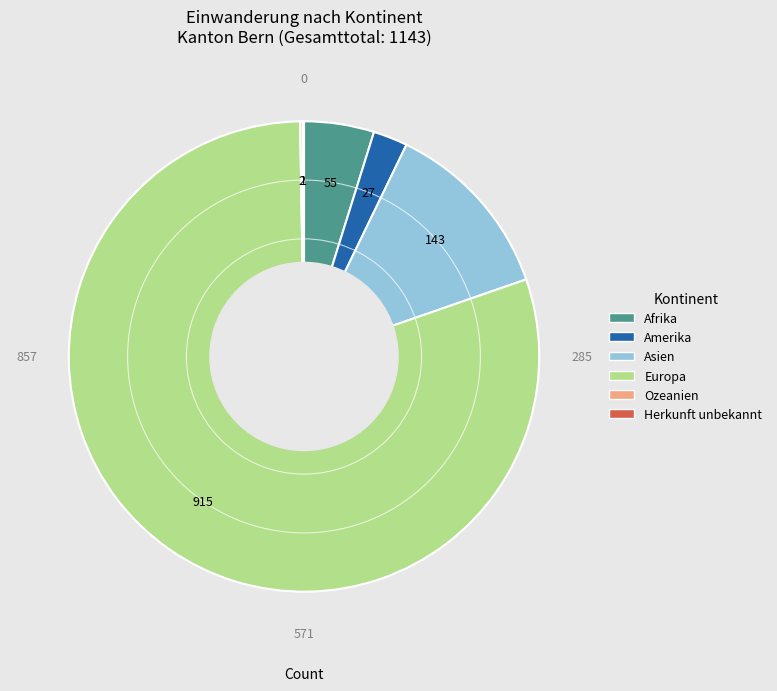

Which has a higher value, Europa or Amerika?

Europa